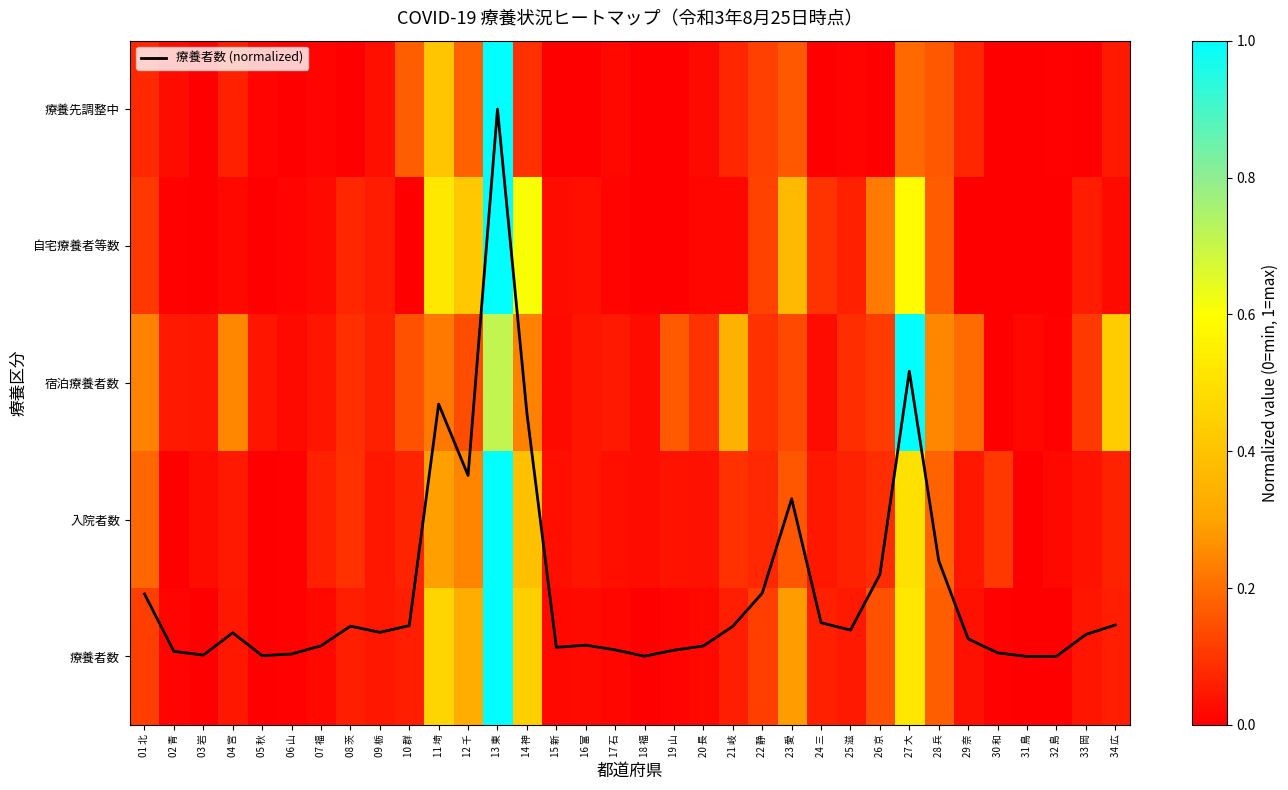

Rank the series by their maximum value, from lowest to highest.

療養者数, 入院者数, 宿泊療養者数, 自宅療養者等数, 療養先調整中, 療養者数 (normalized)